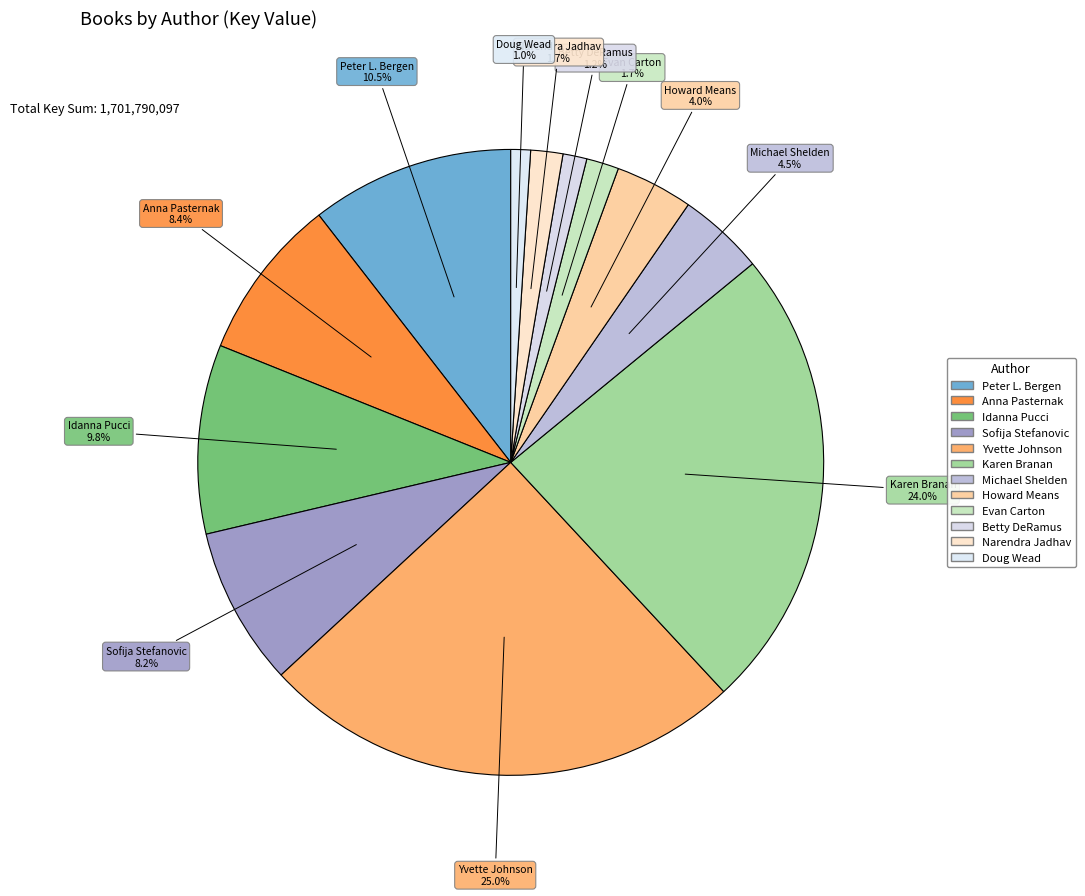

Count the number of slices in the pie.

12